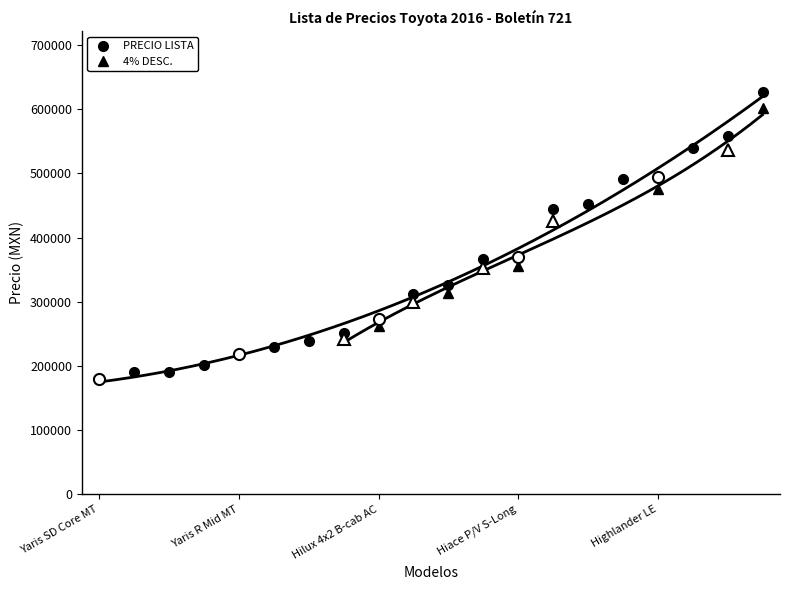

What is the difference between the second highest and minimum values?

378100